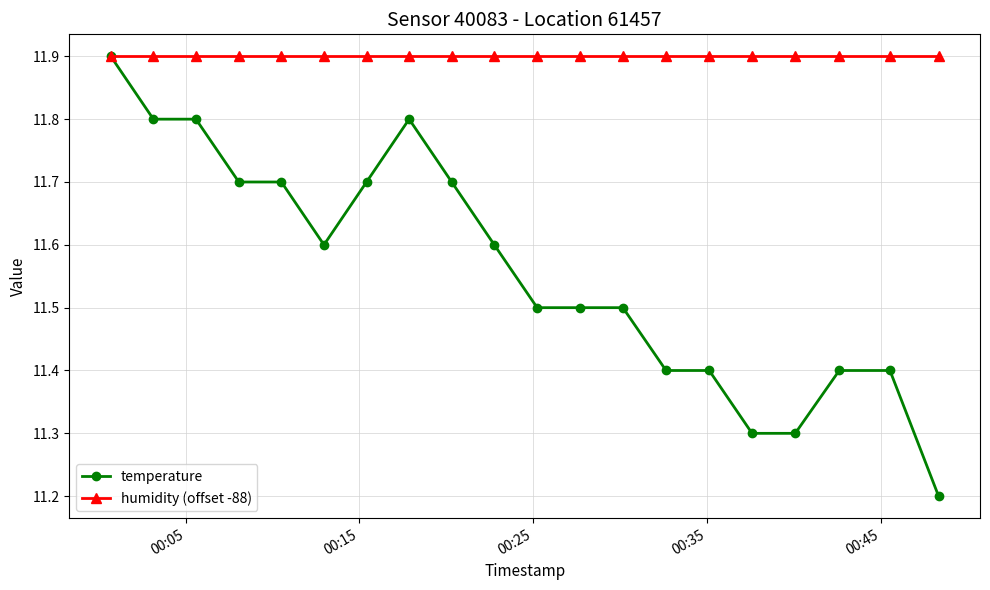

List the series in order of their overall mean, lowest first.

temperature, humidity (offset -88)